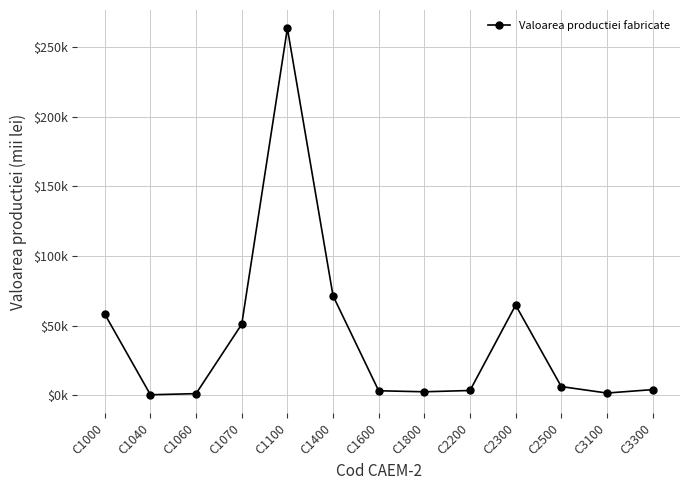

Rank the categories by value from highest to lowest.

C1100, C1400, C2300, C1000, C1070, C2500, C3300, C2200, C1600, C1800, C3100, C1060, C1040